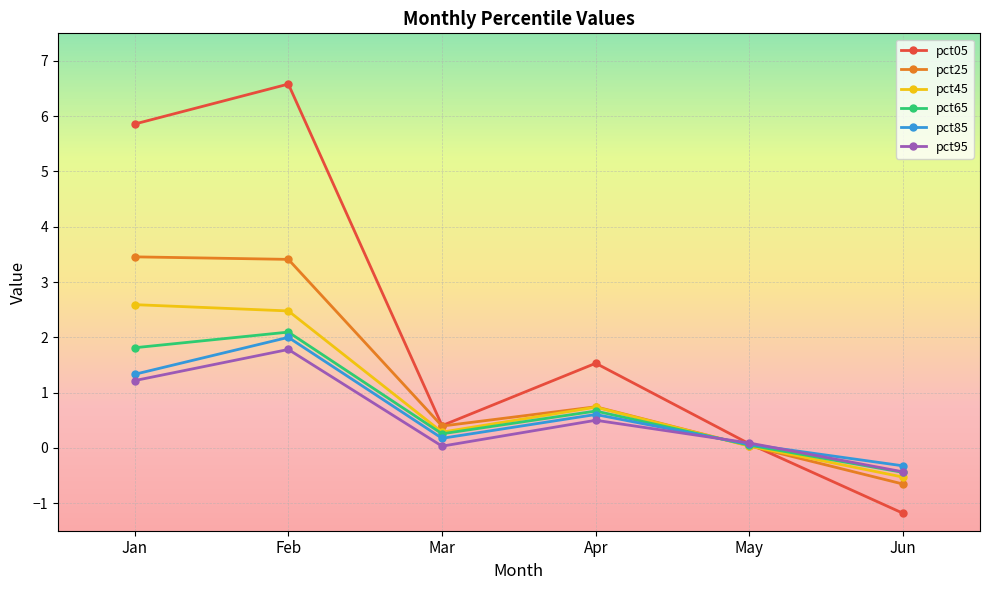

The pct25 series shows 2.2 at Jan. True or false?

False